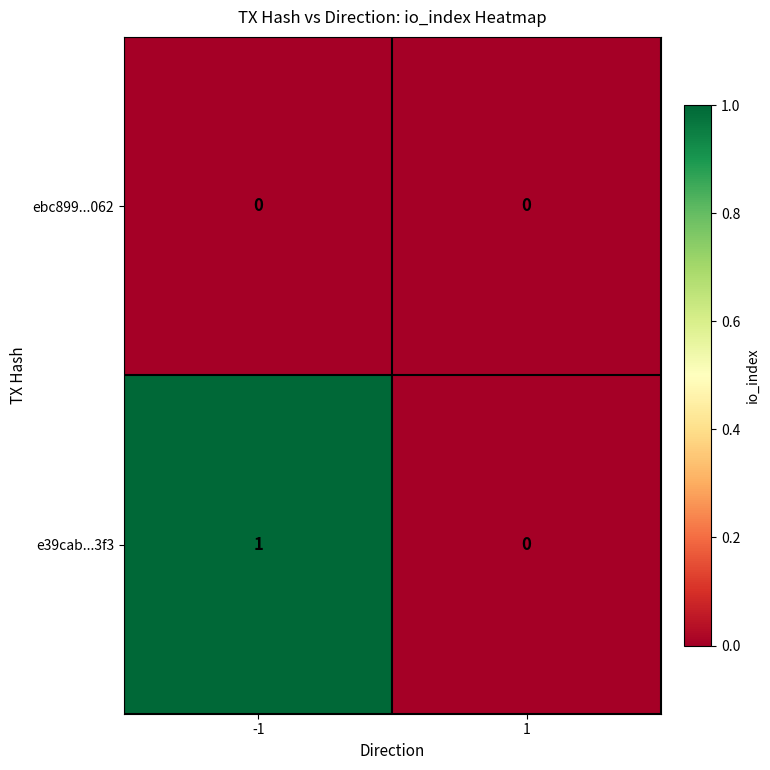

Is it true that e39cab...3f3 equals 2 at -1?

False